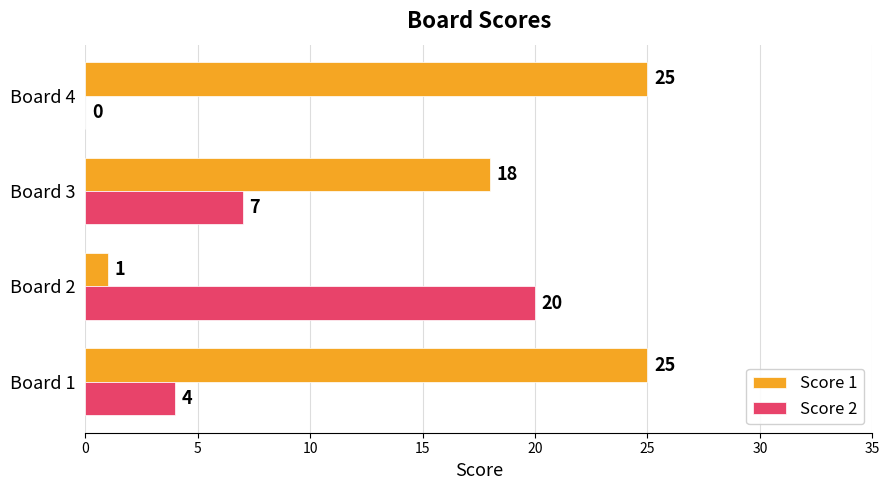

Is it true that Score 1 equals 15 at Board 1?

False